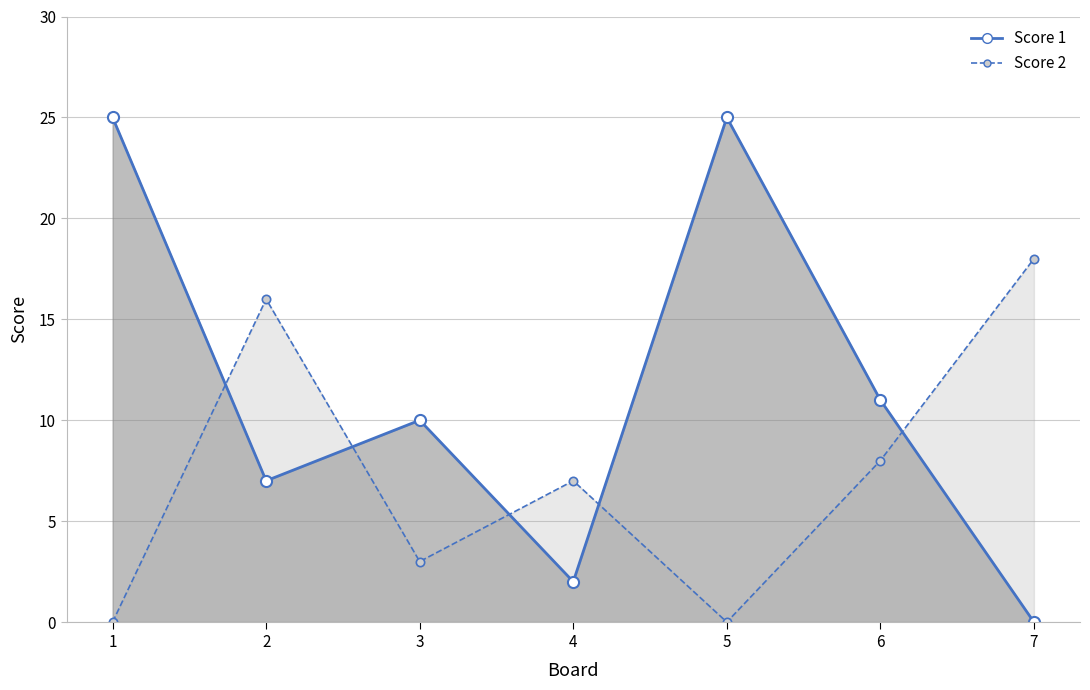

True or false: Score 2 has more than 1 interior local peaks.

True